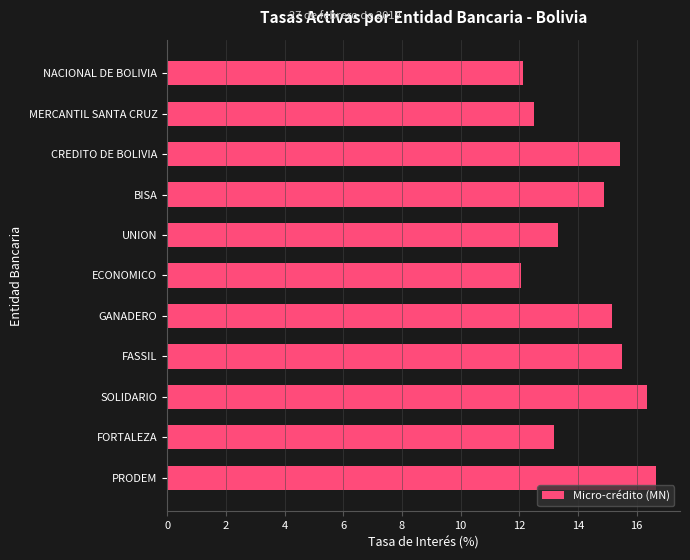

The chart shows a value of 20.8 at CREDITO DE BOLIVIA. True or false?

False